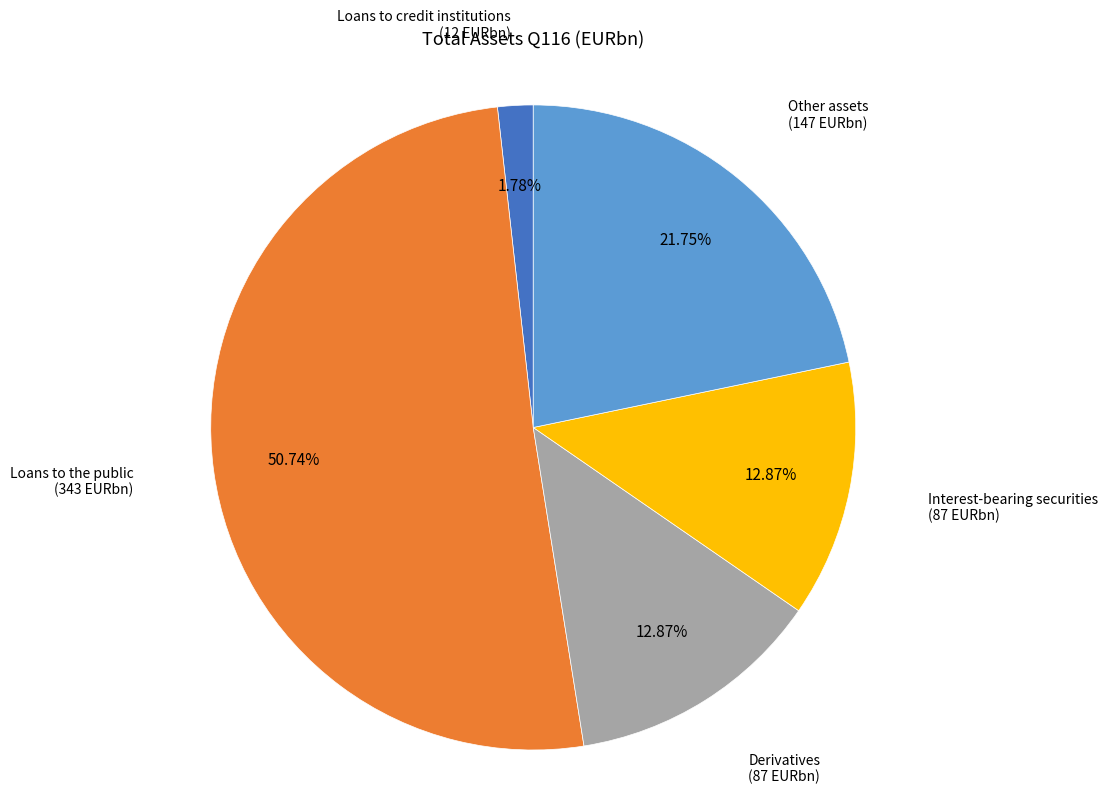

To the nearest percent, what is the difference between the Loans to the public and Other assets slice percentages?

29%